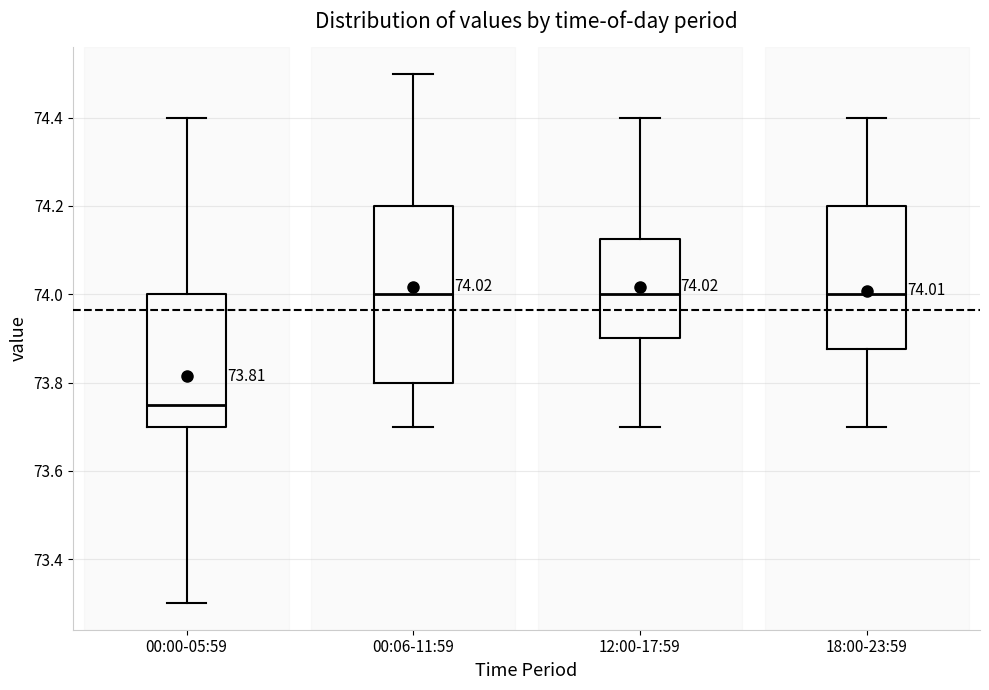

Which box is the tallest, from its lower edge to its upper edge?

00:06-11:59